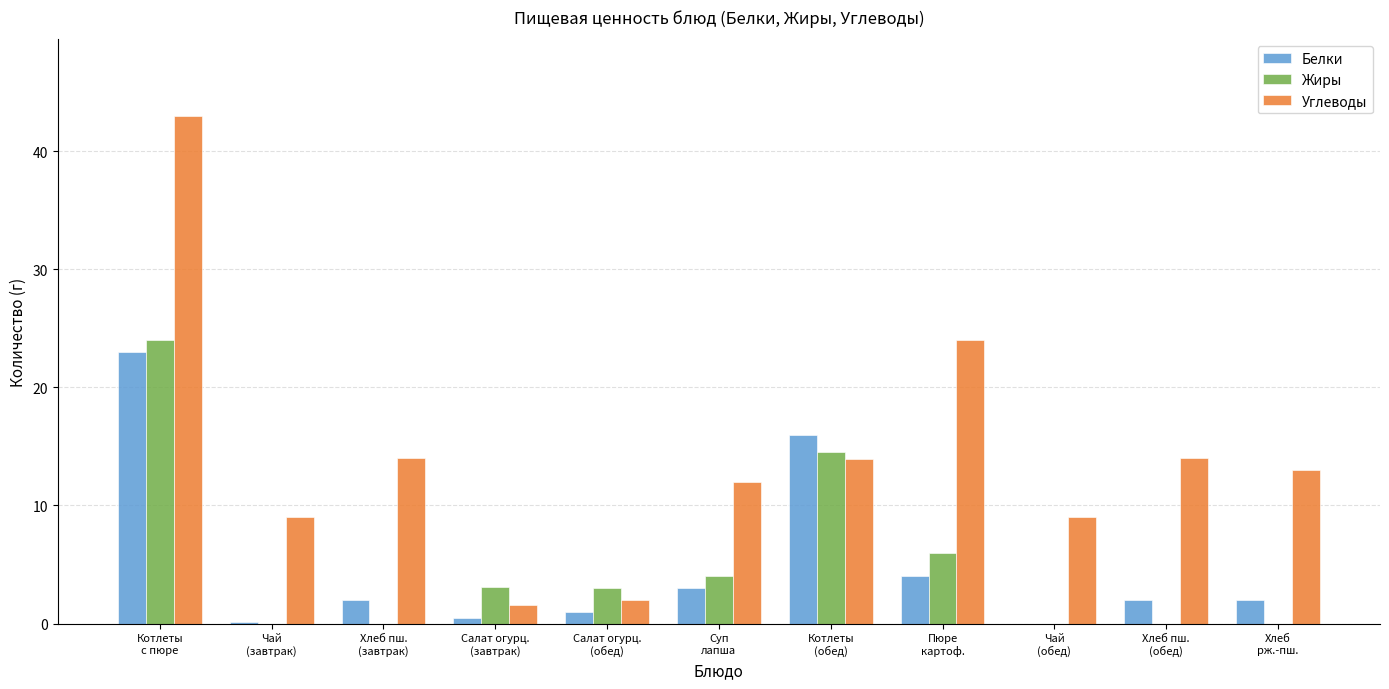

The value of Жиры at Чай
(обед) is 0.0. True or false?

True